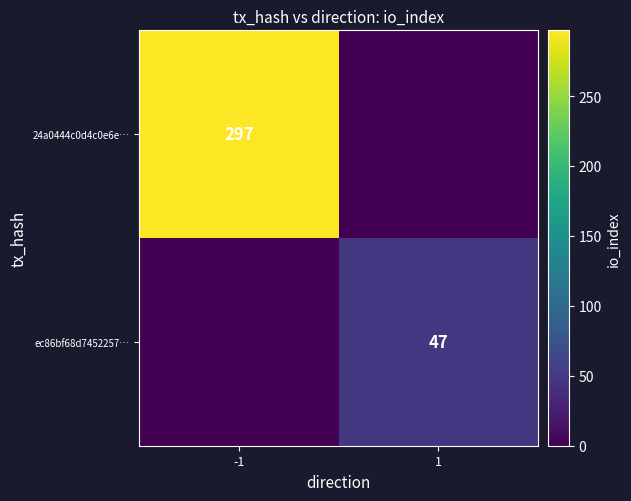

At which category is the sum across all series the highest?

-1